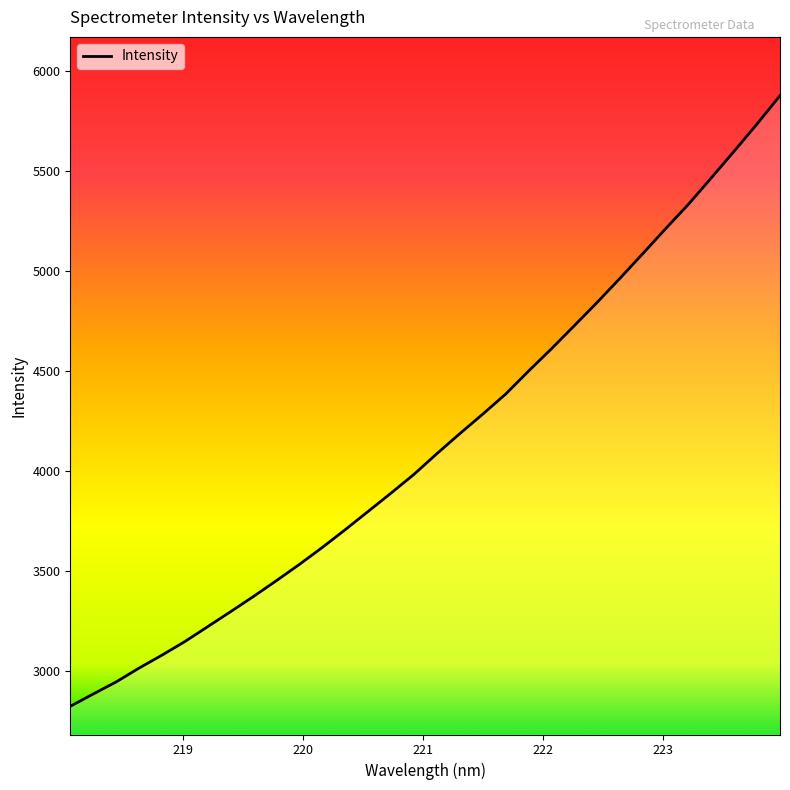

What is the greatest value displayed?

5878.1